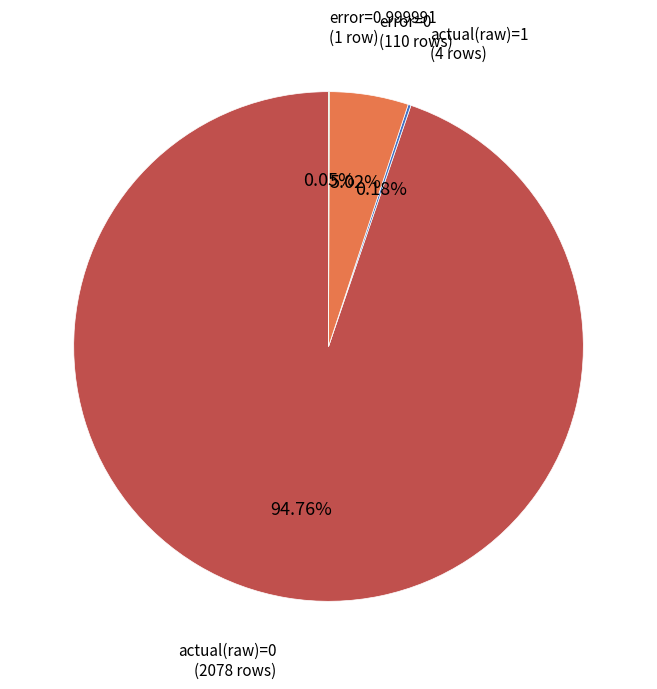

Is there any slice that represents more than half of the pie?

Yes